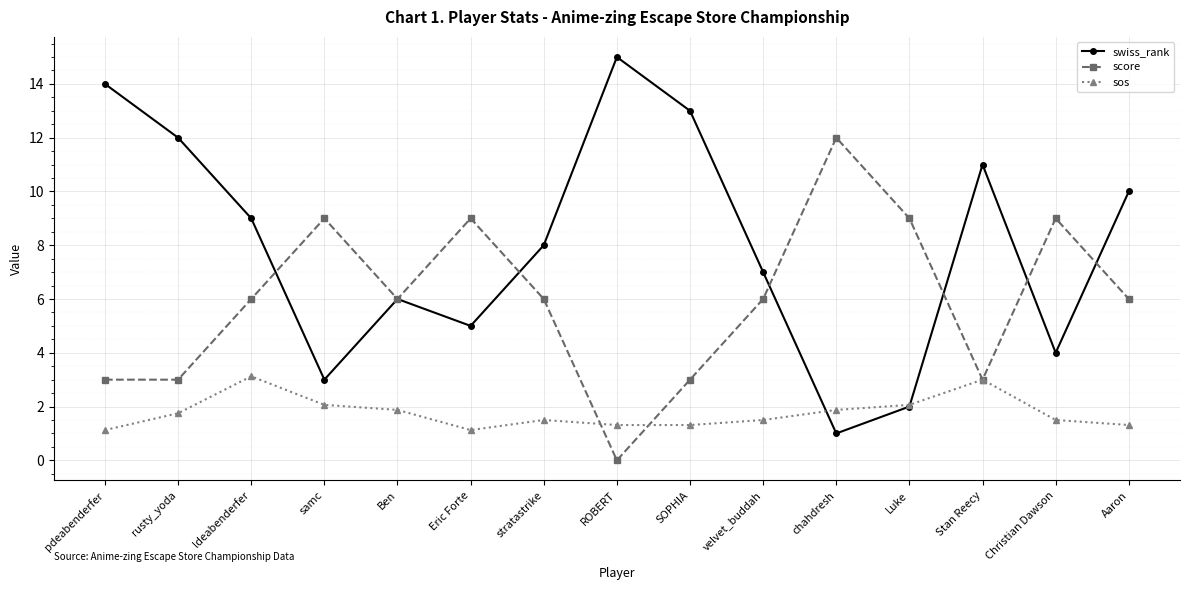

Between which two adjacent categories do swiss_rank and score first intersect?

ldeabenderfer and samc